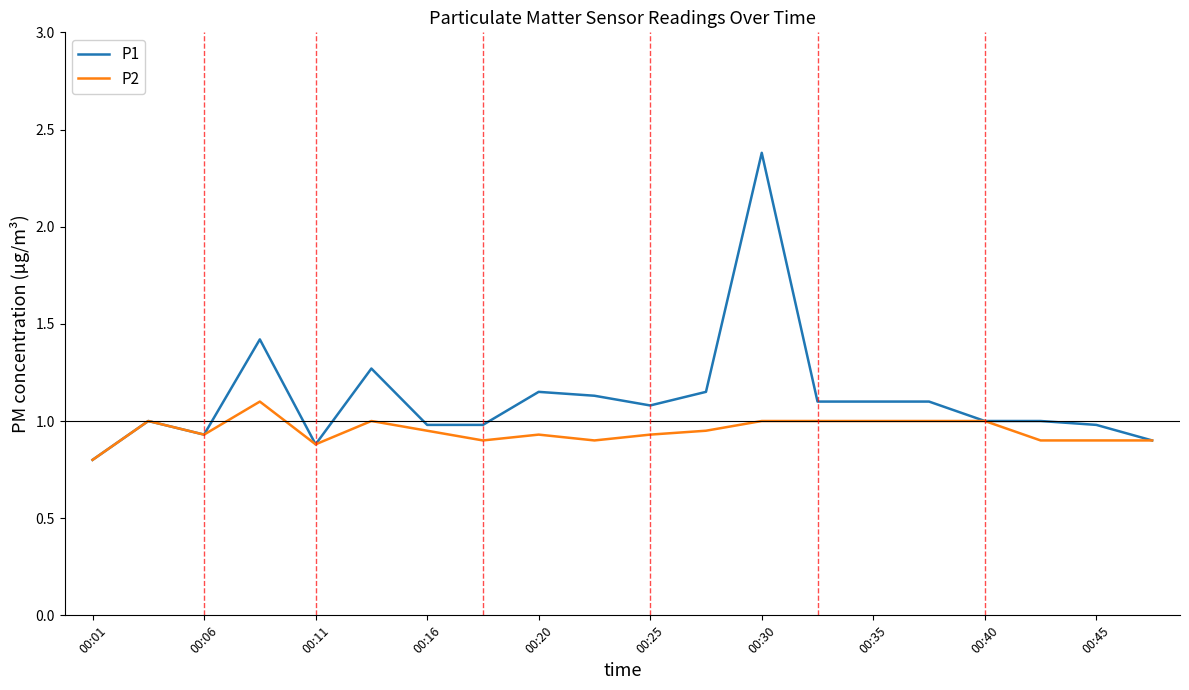

What is the maximum value shown in the chart?

2.4